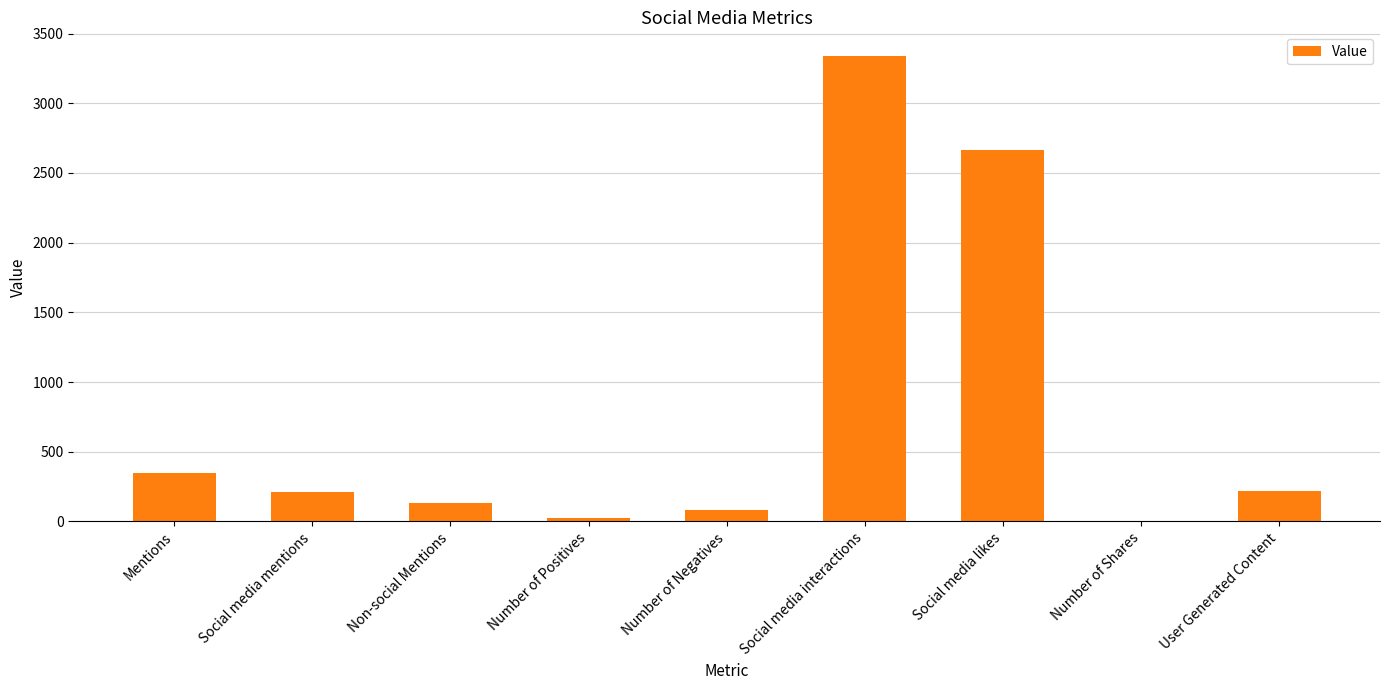

What is the approximate value at Social media interactions, to the nearest 100?

3300